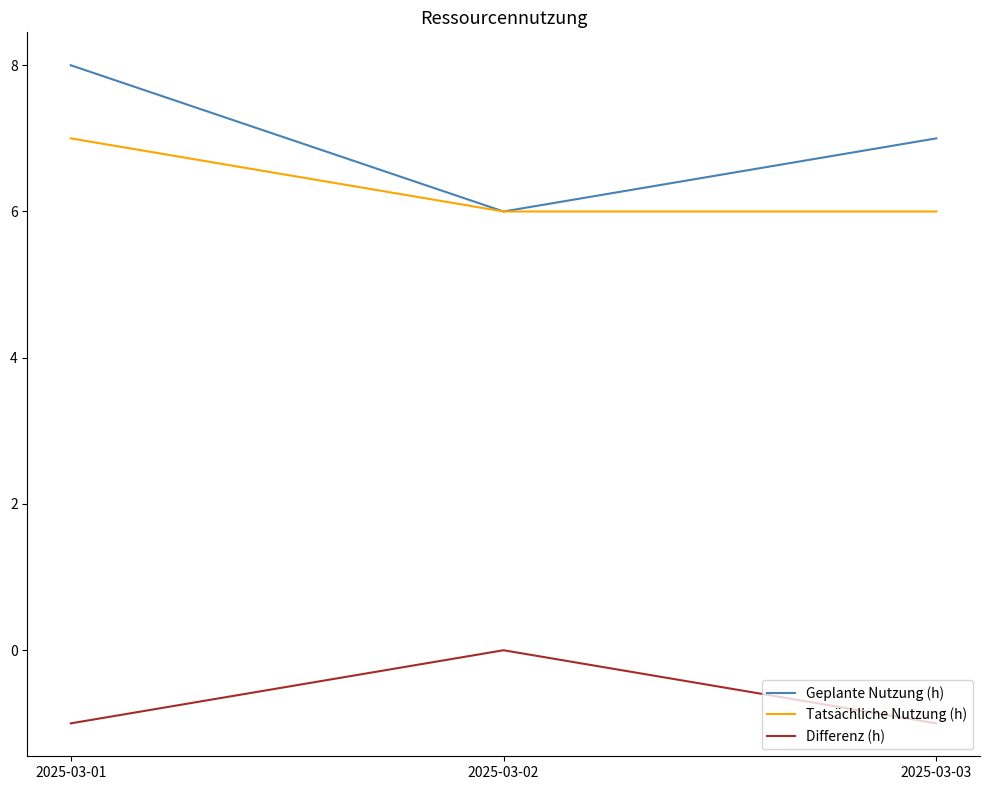

How many lines are shown in the chart?

3